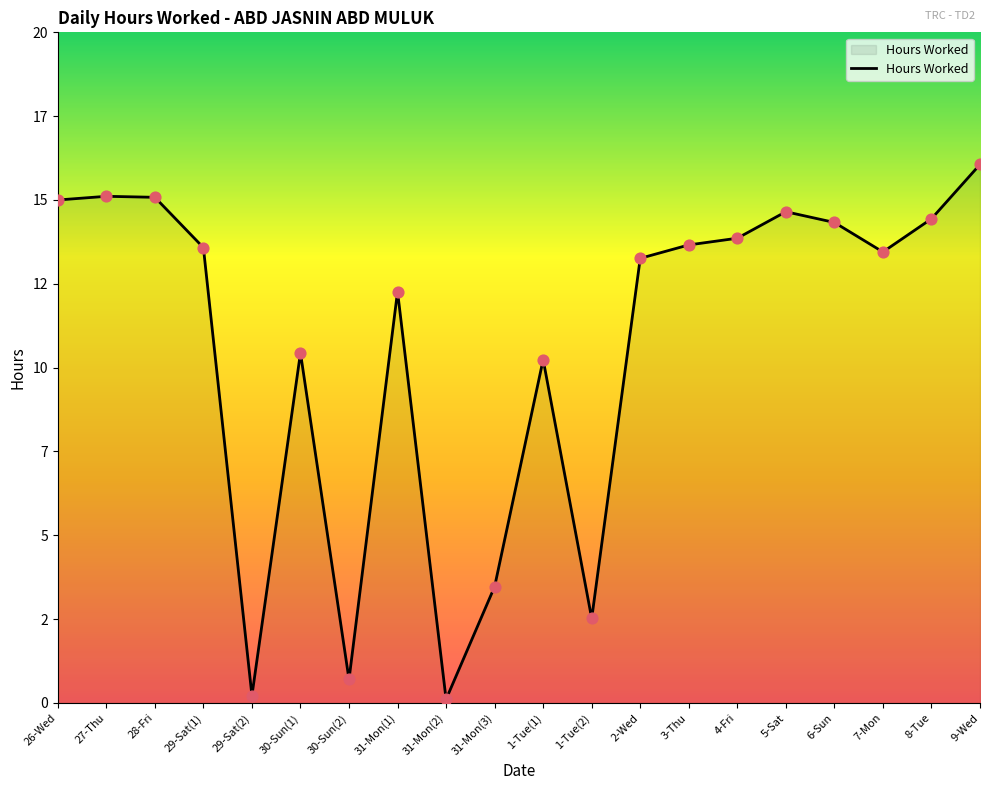

Between 30-Sun(2) and 5-Sat, which is larger?

5-Sat